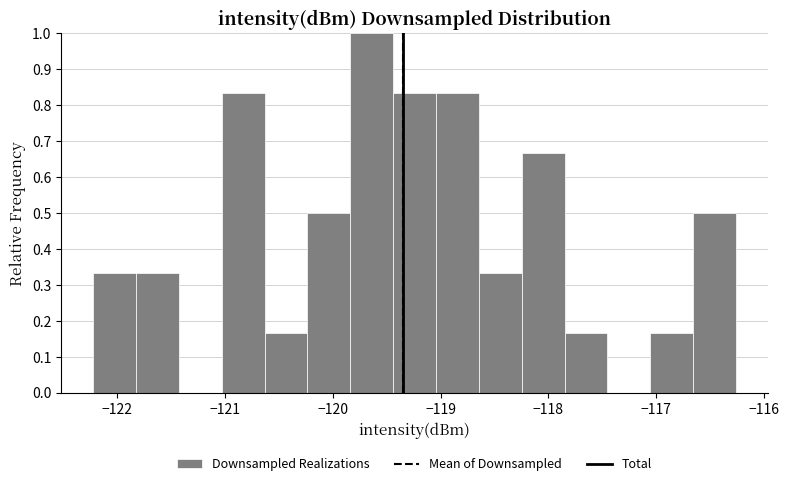

Around what value on the x-axis is the tallest bar? Give the approximate position of its centre, as read against the axis.

-119.6